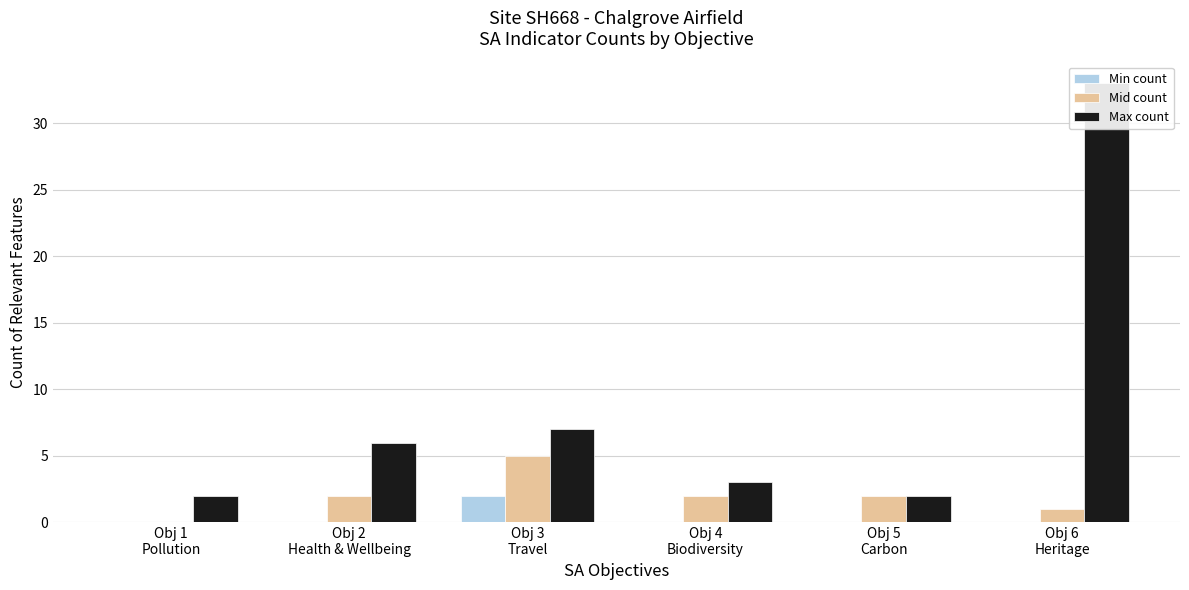

Count the number of data series in this chart.

3